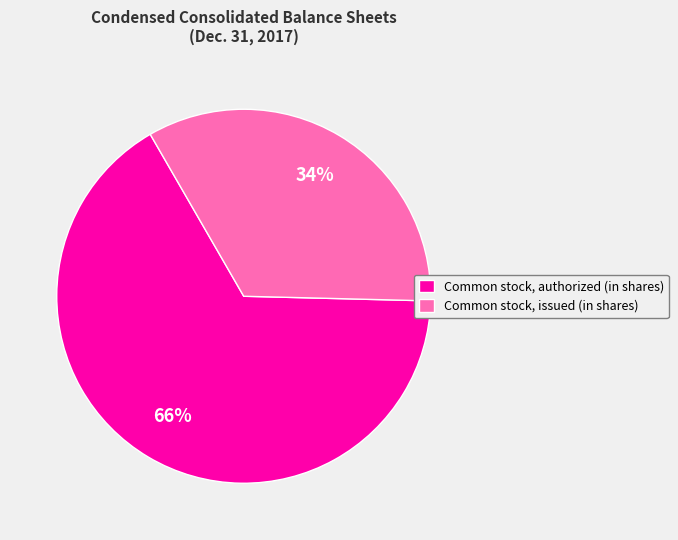

To the nearest percent, what is the combined percentage of Common stock, authorized (in shares) and Common stock, issued (in shares)?

100%